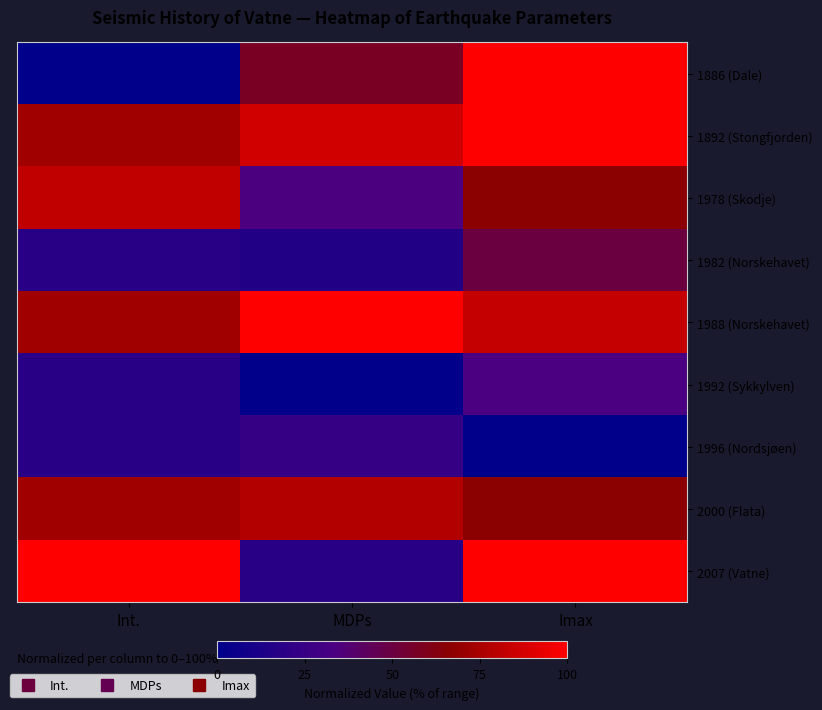

Reading right to left, what are all the values shown in this chart?

1886 (Dale): Imax=100.0	MDPs=57.5	Int.=0.0
1892 (Stongfjorden): Imax=100.0	MDPs=86.7	Int.=72.7
1978 (Skodje): Imax=66.7	MDPs=33.7	Int.=81.8
1982 (Norskehavet): Imax=50.0	MDPs=14.9	Int.=18.2
1988 (Norskehavet): Imax=83.3	MDPs=100.0	Int.=72.7
1992 (Sykkylven): Imax=33.3	MDPs=0.0	Int.=18.2
1996 (Nordsjøen): Imax=0.0	MDPs=24.3	Int.=18.2
2000 (Flata): Imax=66.7	MDPs=77.9	Int.=72.7
2007 (Vatne): Imax=100.0	MDPs=17.7	Int.=100.0